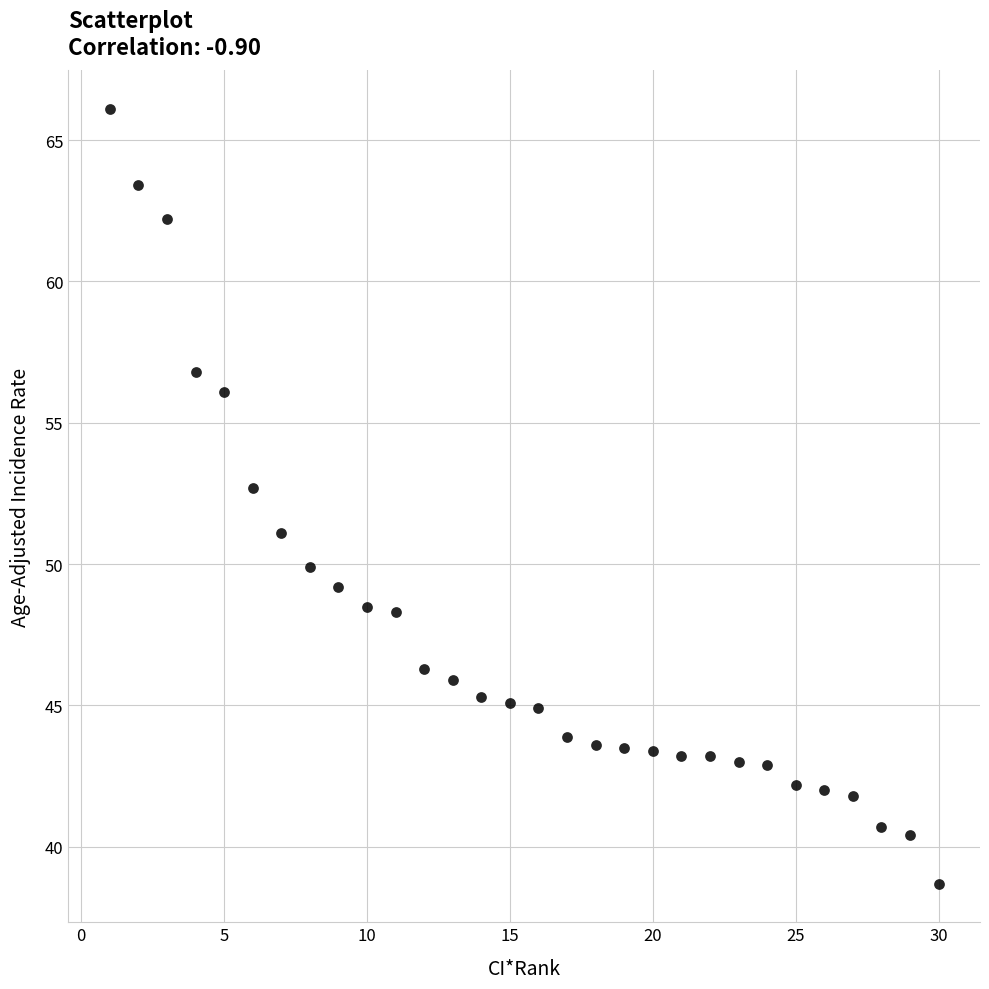

What is the range of Y values (max minus min)?

27.4